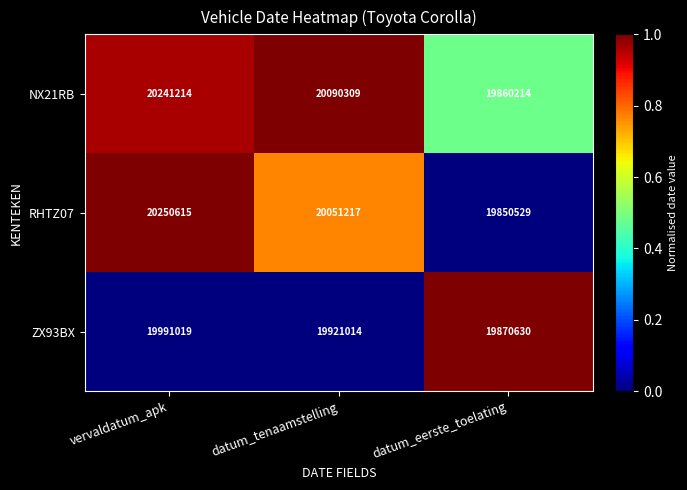

At which category is the sum across all series the highest?

vervaldatum_apk